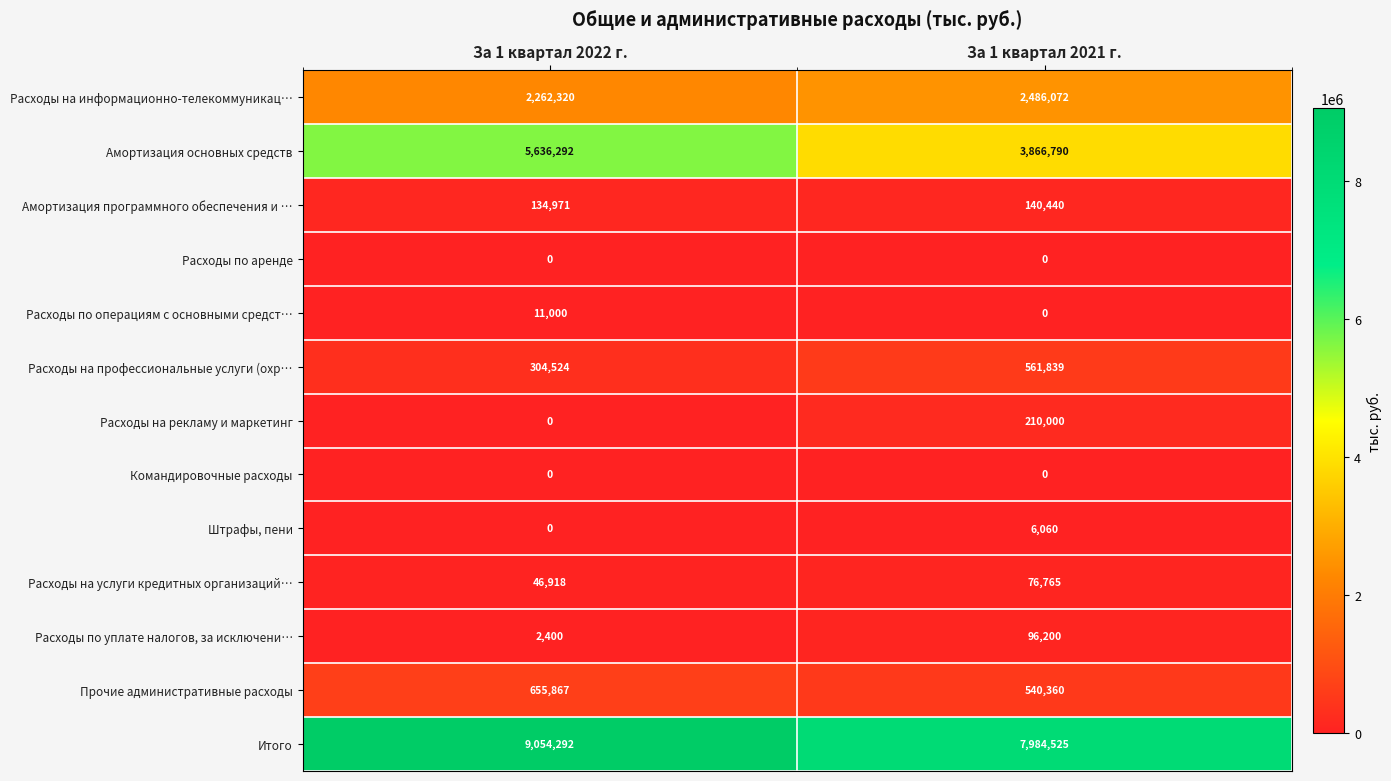

How many values in the Прочие административные расходы series are below 655867?

1